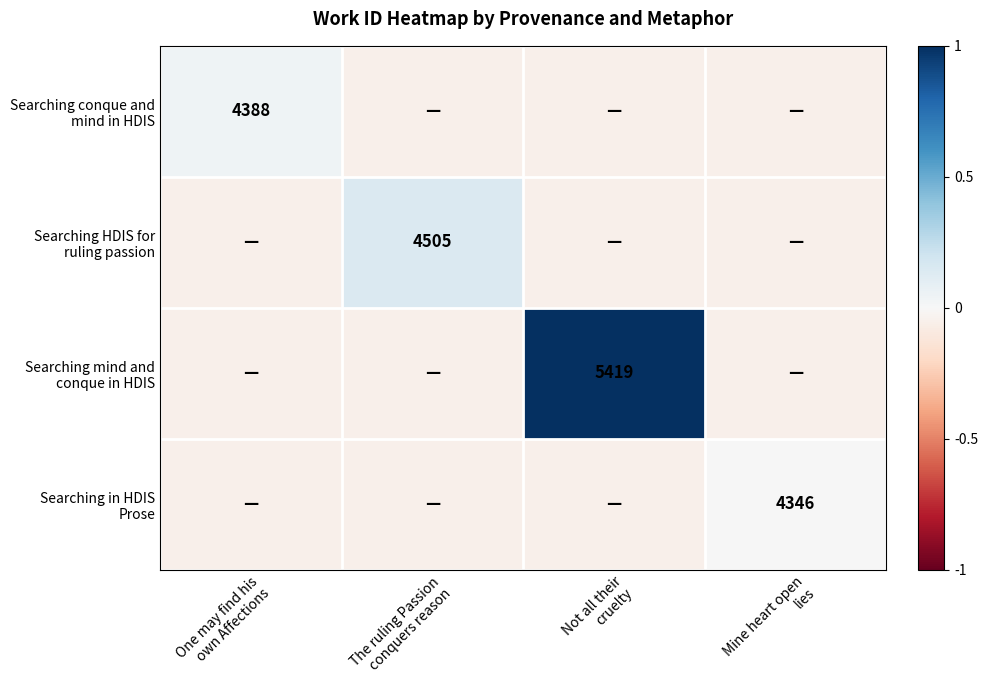

What is the average value of the Searching mind and conque in HDIS series?

0.2